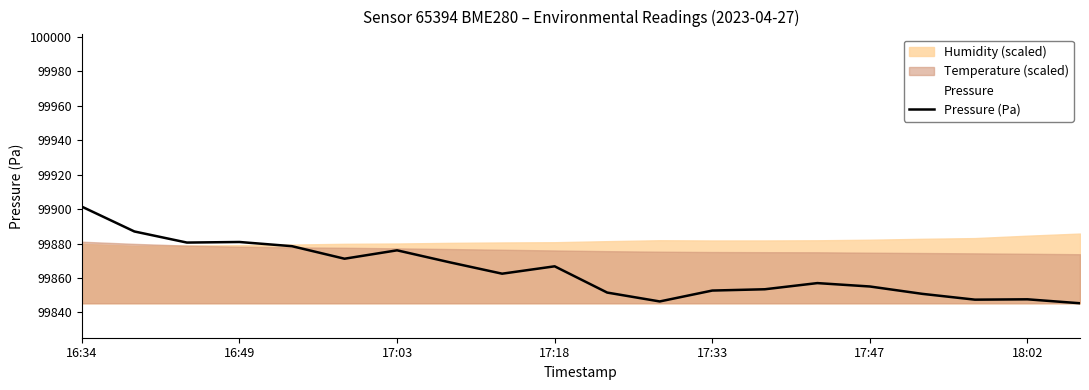

Is it true that Pressure (Pa) equals 20410.1 at 17:47?

False